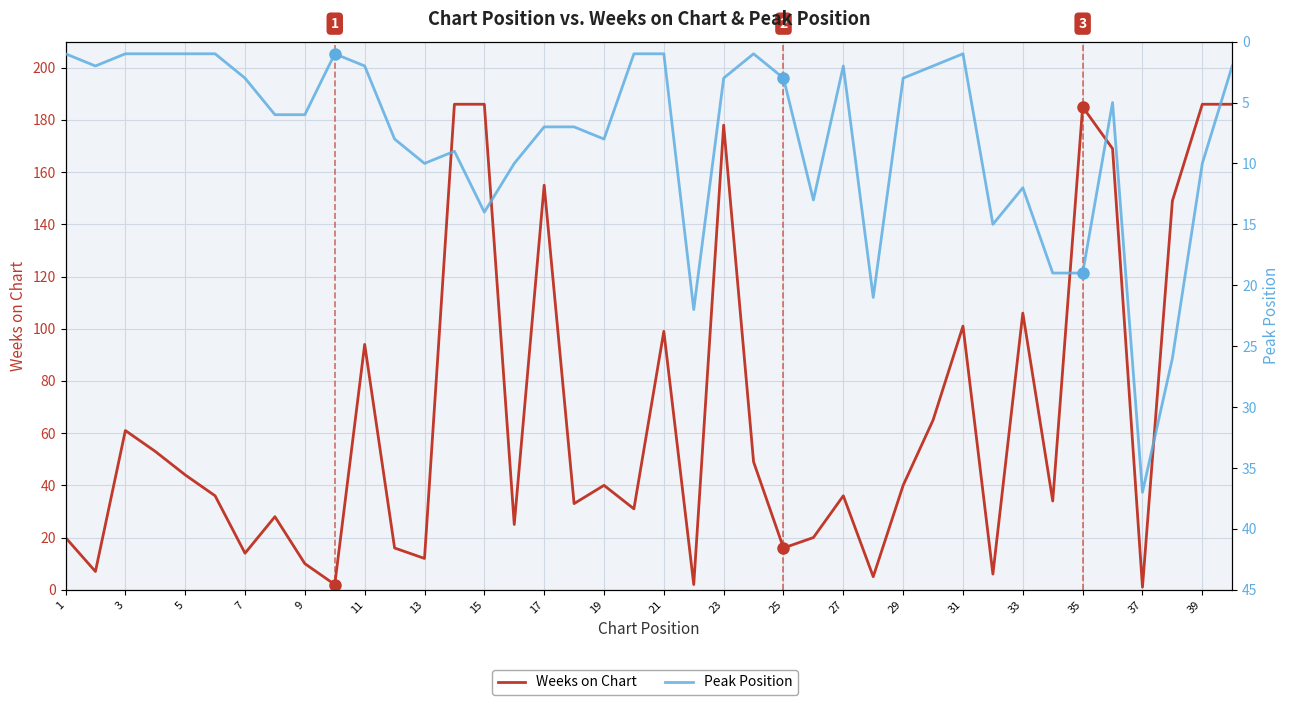

The Weeks on Chart series shows 3 at 19. True or false?

False